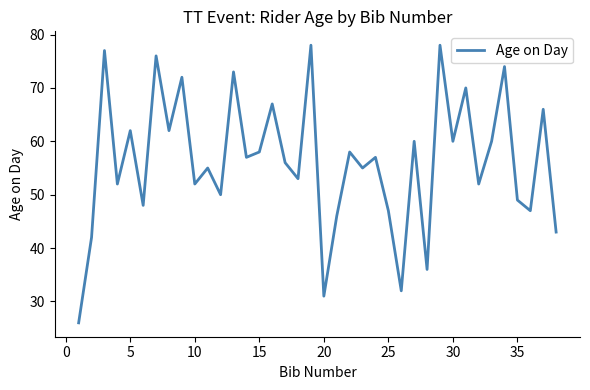

What is the greatest value displayed?

78